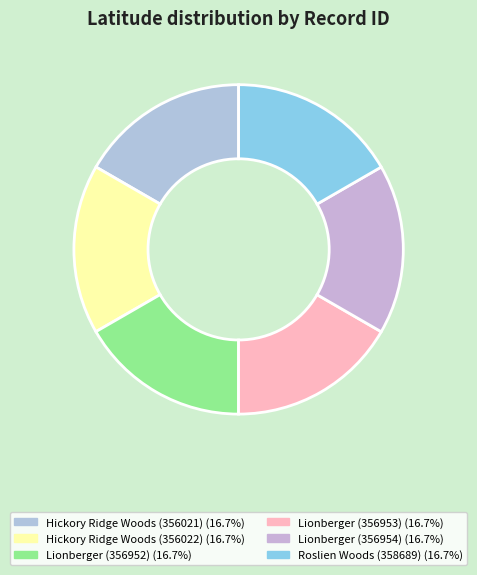

To the nearest percent, what is the average slice percentage?

17%